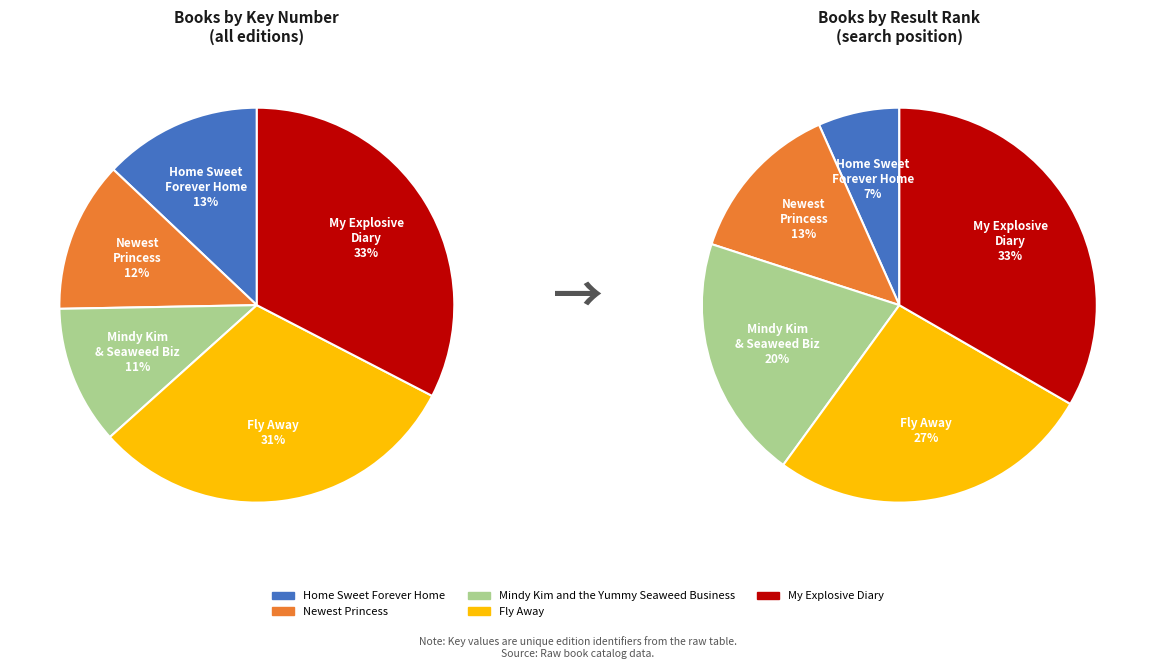

True or false: My Explosive Diary accounts for 33% of the total.

True